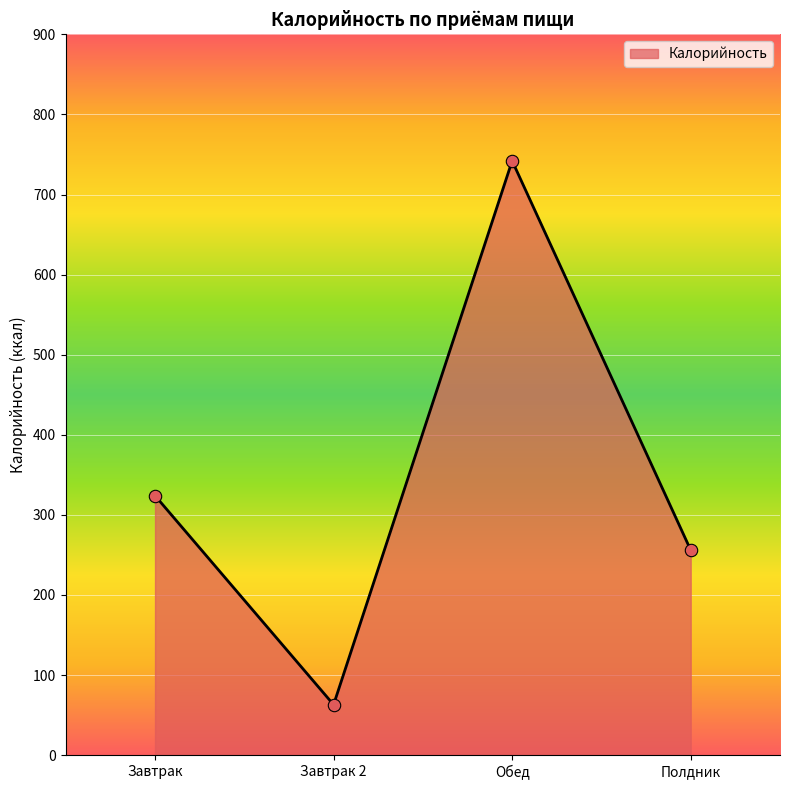

Which has a higher value, Завтрак or Обед?

Обед